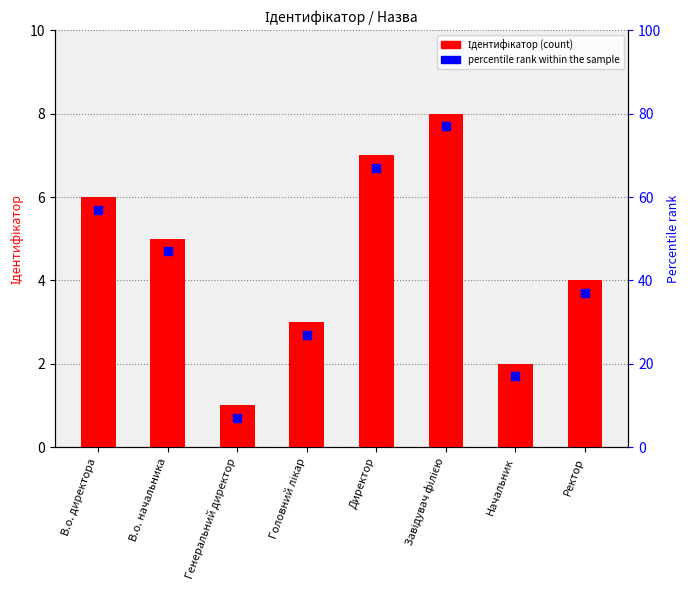

True or false: the data shows 6 at В.о. директора.

True